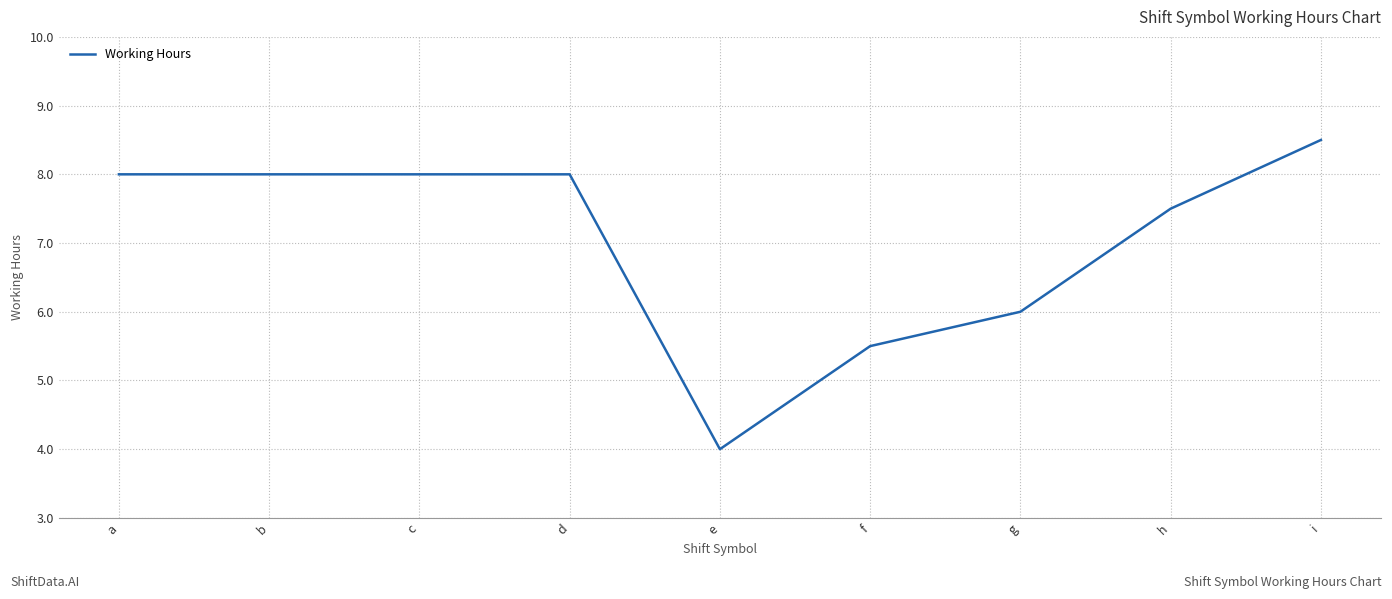

What is the difference between the maximum and minimum values?

4.5